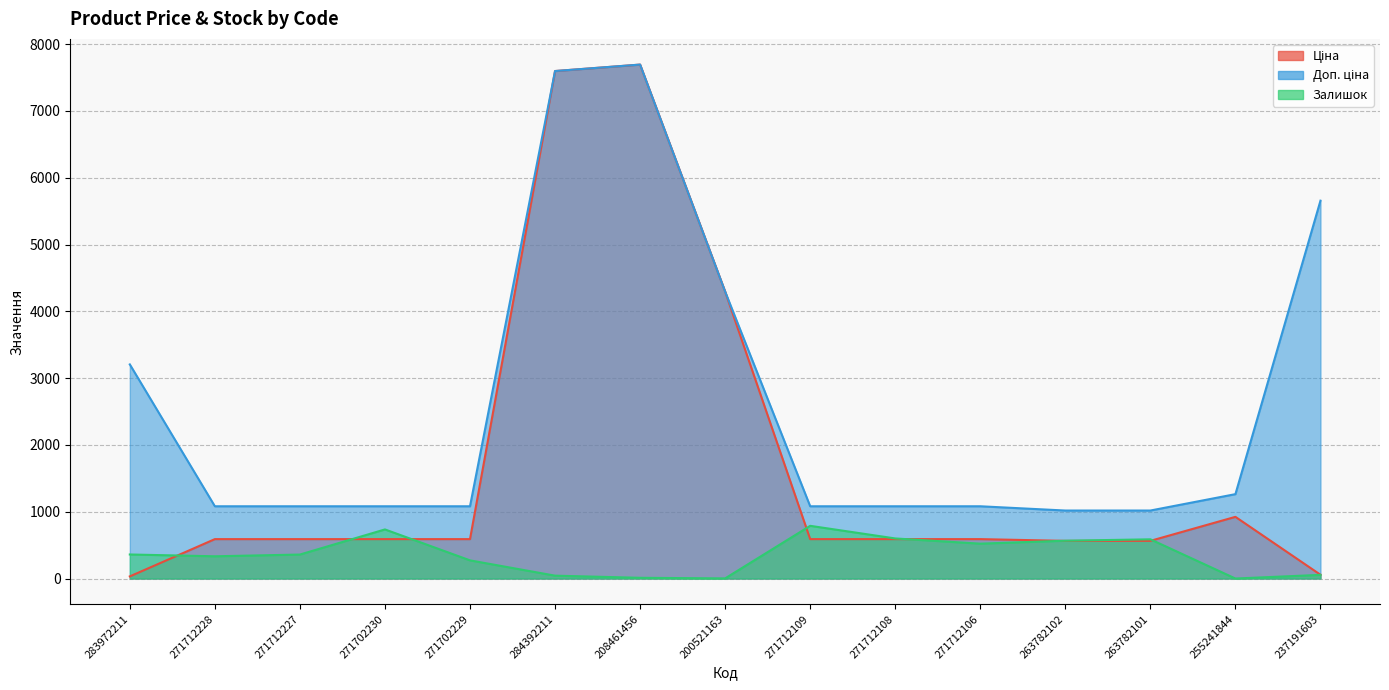

How many data points in Ціна are above 589?

11